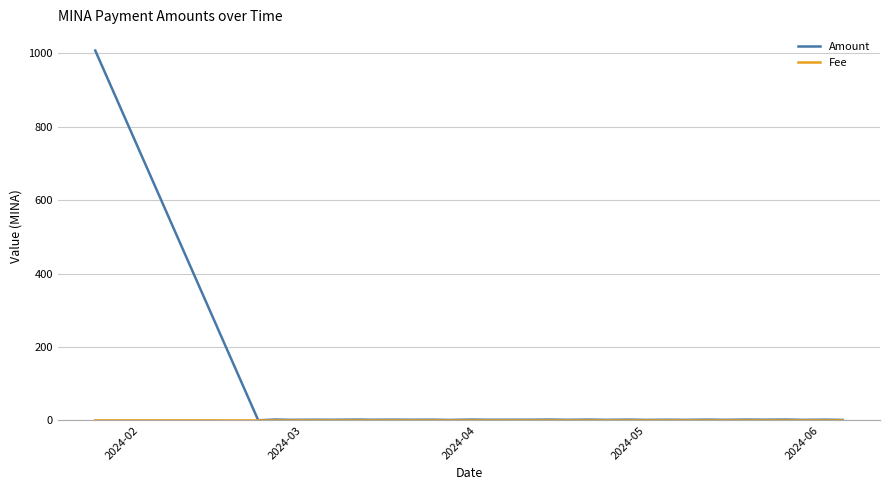

At how many categories does at least one series exceed 978?

1